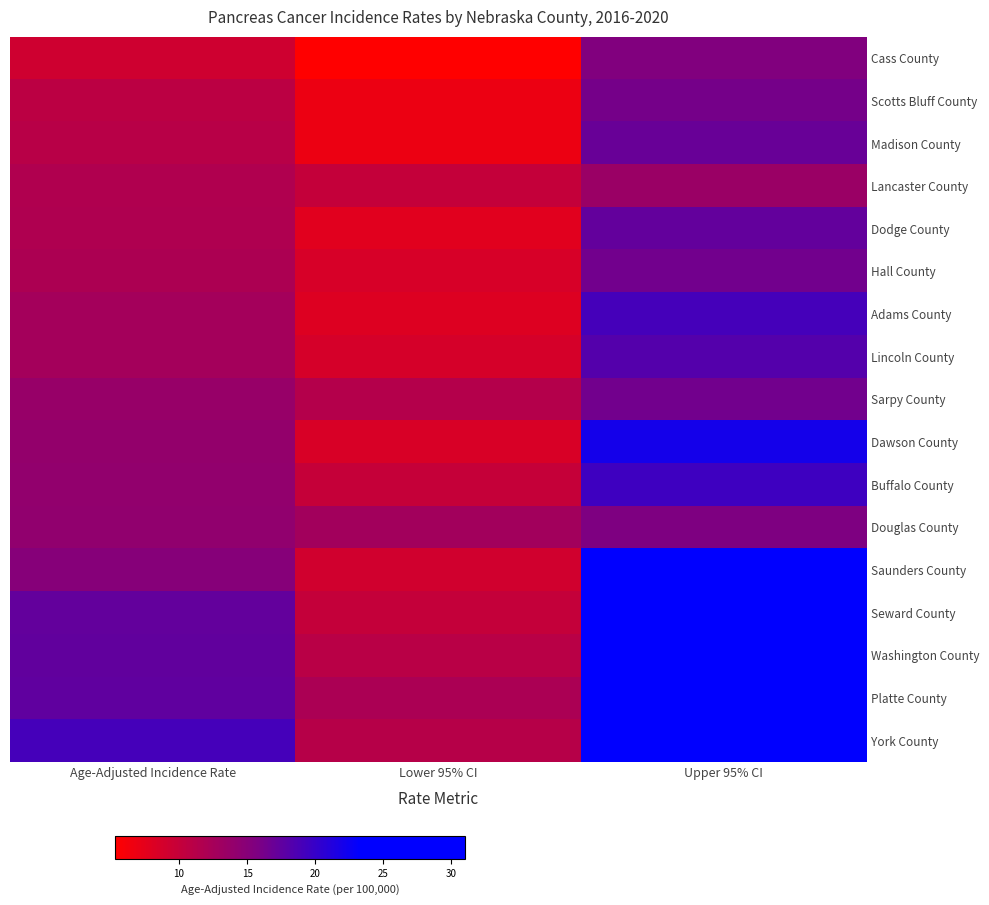

What is the greatest value displayed?

31.0